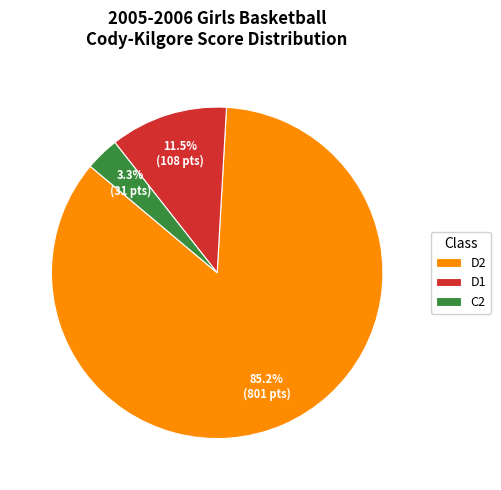

Does D1 represent more than half of the total?

No